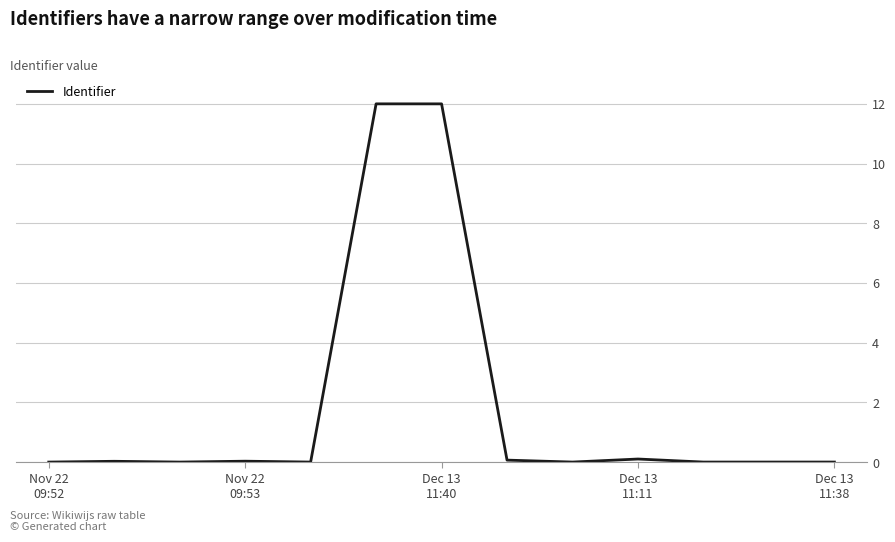

What is the difference between the maximum and minimum values?

12.0